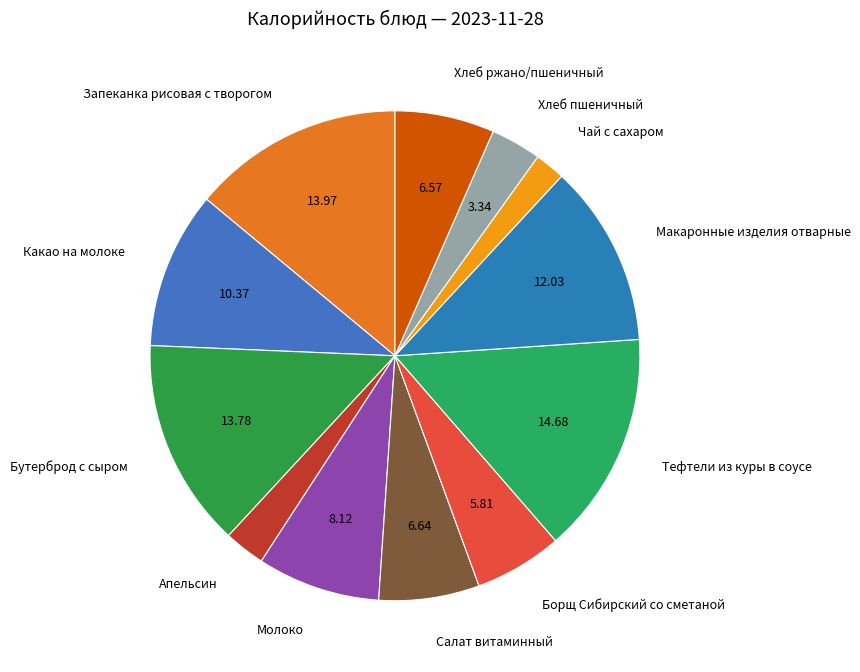

Count the number of slices in the pie.

12